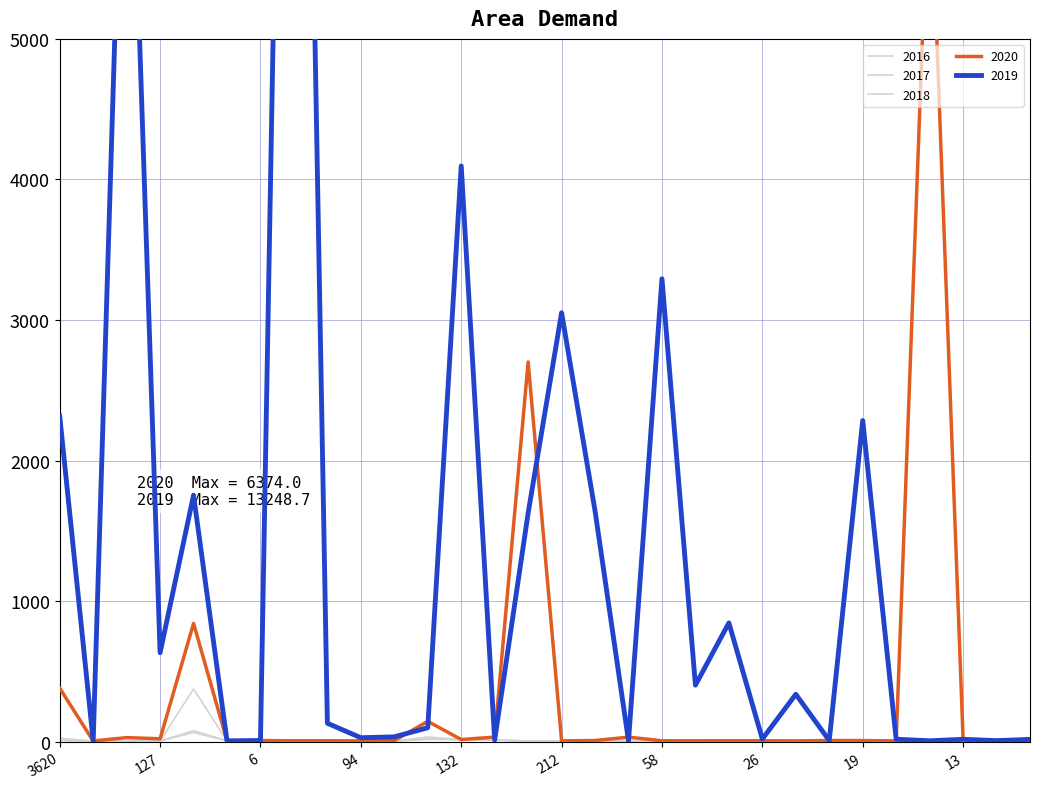

Which series ends up on top after the final intersection of 2017 and 2016?

2017